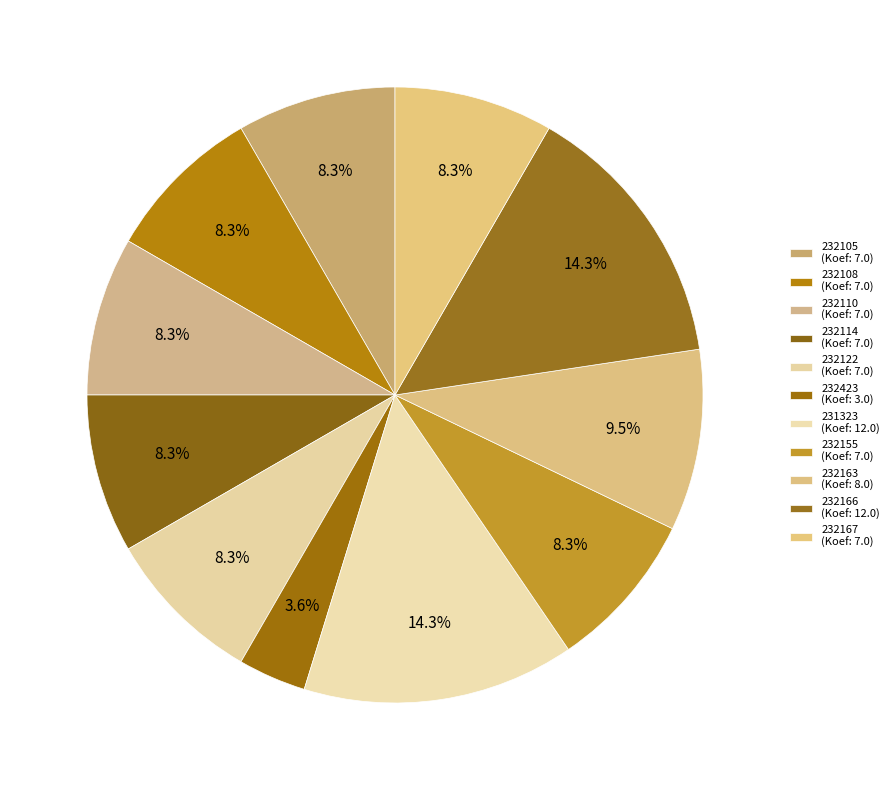

What percentage do 232105 and 232155 together represent?

16.7%